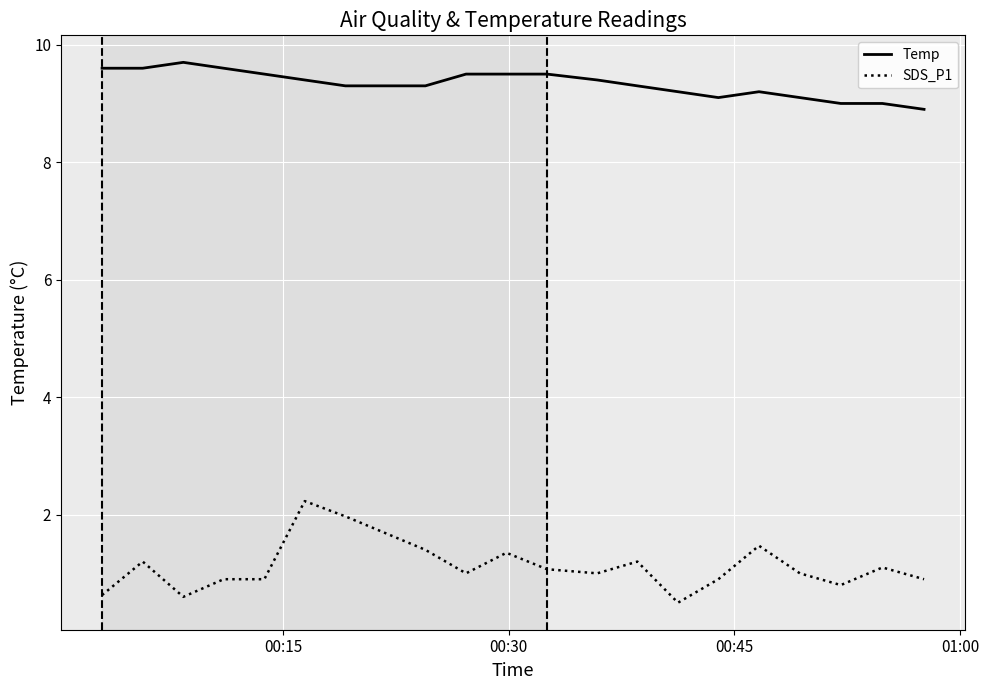

List the series in order of their peak value, lowest first.

SDS_P1, Temp